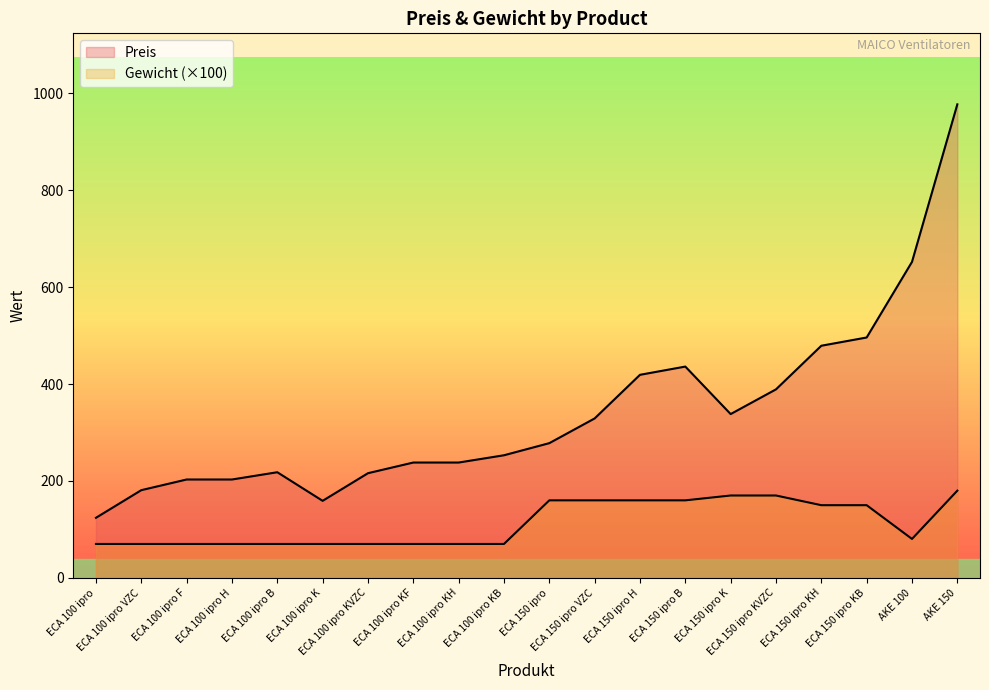

Is it true that Preis equals 436.0 at ECA 150 ipro B?

True